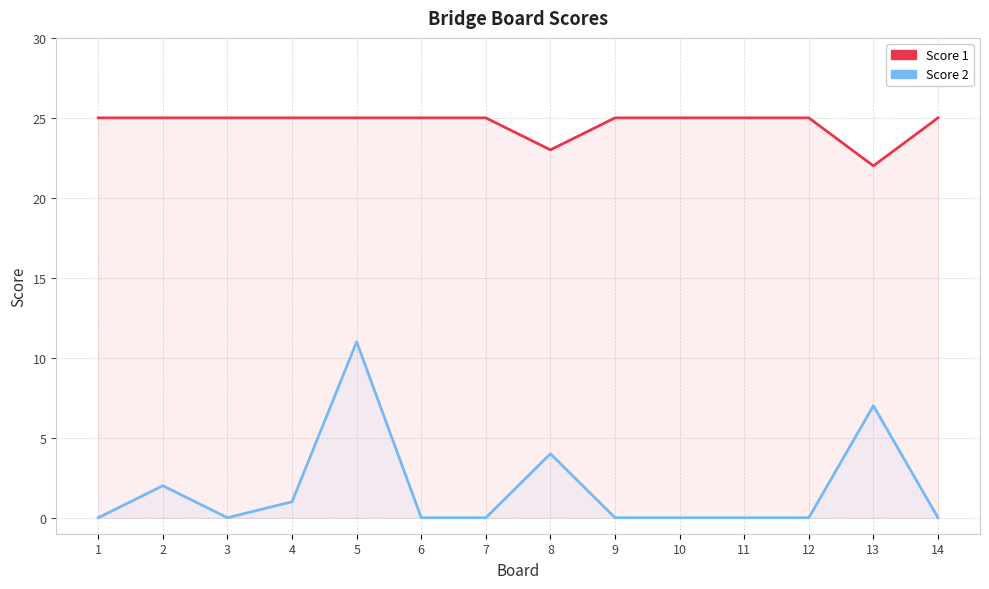

Which has a higher value, 6 or 2?

6